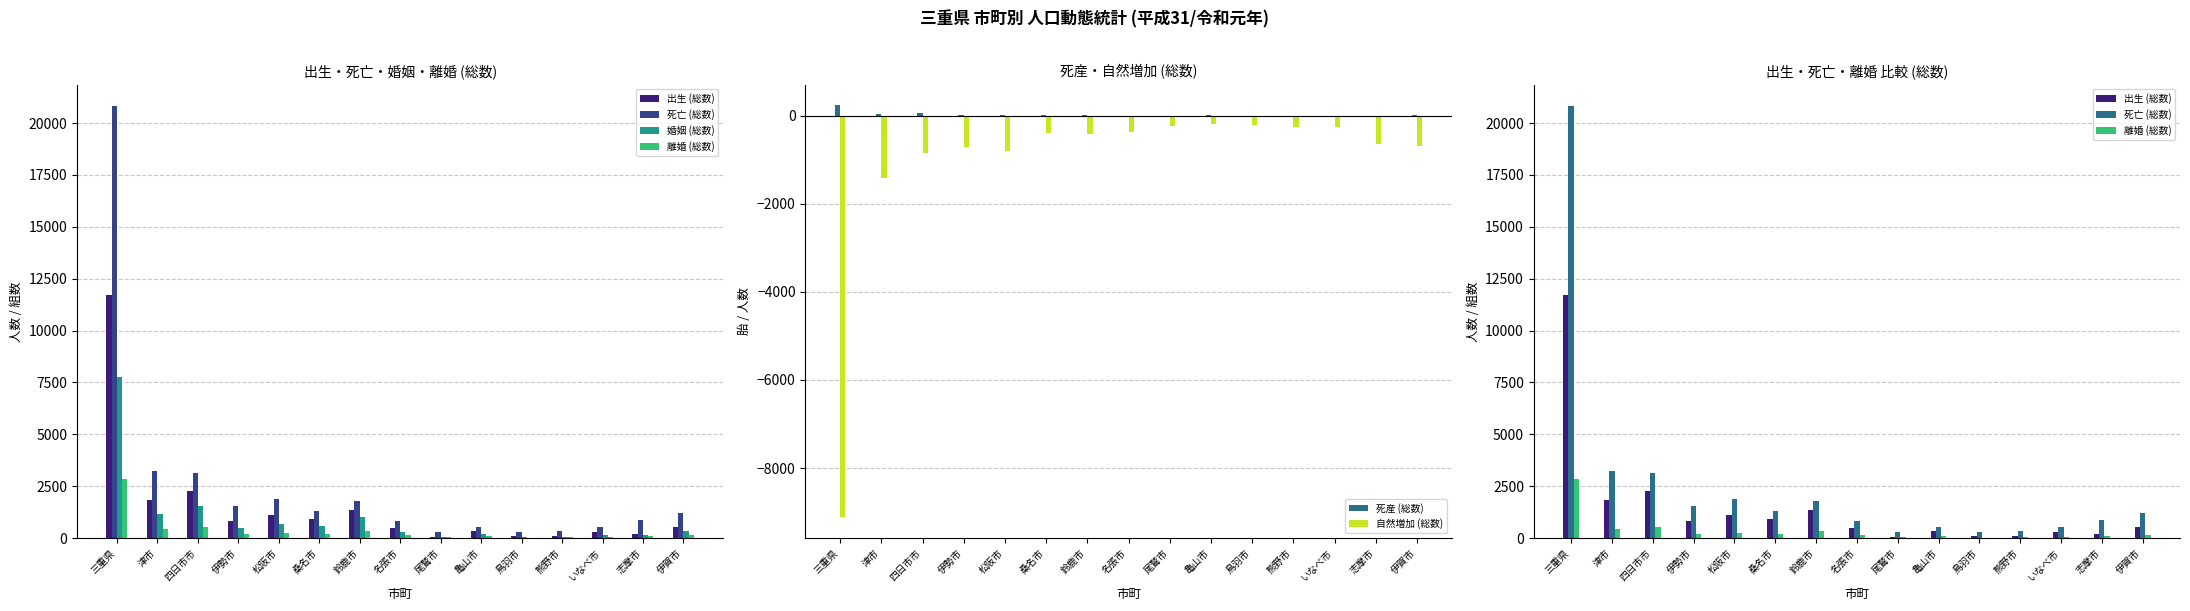

Reading right to left, list all the values displayed in this chart.

出生 (総数): 伊賀市=518	志摩市=213	いなべ市=275	熊野市=84	鳥羽市=82	亀山市=352	尾鷲市=71	名張市=472	鈴鹿市=1374	桑名市=922	松阪市=1097	伊勢市=819	四日市市=2287	津市=1816	三重県=11690
死亡 (総数): 伊賀市=1208	志摩市=855	いなべ市=537	熊野市=346	鳥羽市=297	亀山市=550	尾鷲市=309	名張市=844	鈴鹿市=1786	桑名市=1322	松阪市=1900	伊勢市=1527	四日市市=3140	津市=3237	三重県=20811
婚姻 (総数): 伊賀市=363	志摩市=141	いなべ市=165	熊野市=58	鳥羽市=54	亀山市=213	尾鷲市=48	名張市=304	鈴鹿市=1034	桑名市=585	松阪市=701	伊勢市=490	四日市市=1549	津市=1180	三重県=7743
離婚 (総数): 伊賀市=135	志摩市=77	いなべ市=65	熊野市=31	鳥羽市=24	亀山市=88	尾鷲市=32	名張市=145	鈴鹿市=331	桑名市=210	松阪市=266	伊勢市=181	四日市市=512	津市=414	三重県=2864
死産 (総数): 伊賀市=8	志摩市=4	いなべ市=1	熊野市=0	鳥羽市=1	亀山市=13	尾鷲市=1	名張市=4	鈴鹿市=26	桑名市=18	松阪市=25	伊勢市=14	四日市市=61	津市=35	三重県=238
自然増加 (総数): 伊賀市=-690	志摩市=-642	いなべ市=-262	熊野市=-262	鳥羽市=-215	亀山市=-198	尾鷲市=-238	名張市=-372	鈴鹿市=-412	桑名市=-400	松阪市=-803	伊勢市=-708	四日市市=-853	津市=-1421	三重県=-9121